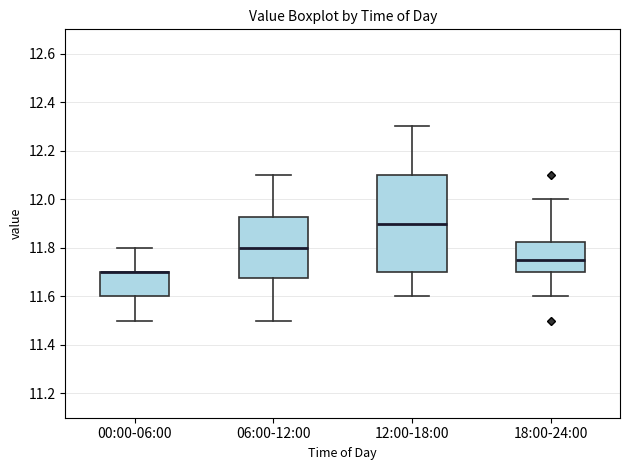

Reading left to right, read every box against the y-axis: the position of its median line, the range the box covers, and the ends of its whiskers. The values are not printed on the chart, so give them approximately, as read against the axis.

00:00-06:00: median 11.70 (drawn on the box's upper edge), box 11.60 to 11.70, whiskers 11.50 to 11.80
06:00-12:00: median 11.80, box 11.68 to 11.92, whiskers 11.50 to 12.10
12:00-18:00: median 11.90, box 11.70 to 12.10, whiskers 11.60 to 12.30
18:00-24:00: median 11.76, box 11.70 to 11.82, whiskers 11.60 to 12.00